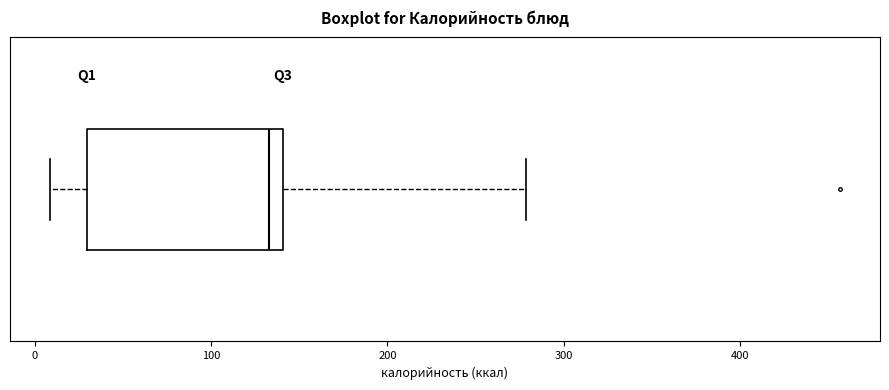

Read this box plot against the x-axis: the position of the median line, the range covered by the box, and the ends of both whiskers. The values are not printed on the chart, so give them approximately, as read against the axis.

median 130, box 30 to 140, whiskers 10 to 280